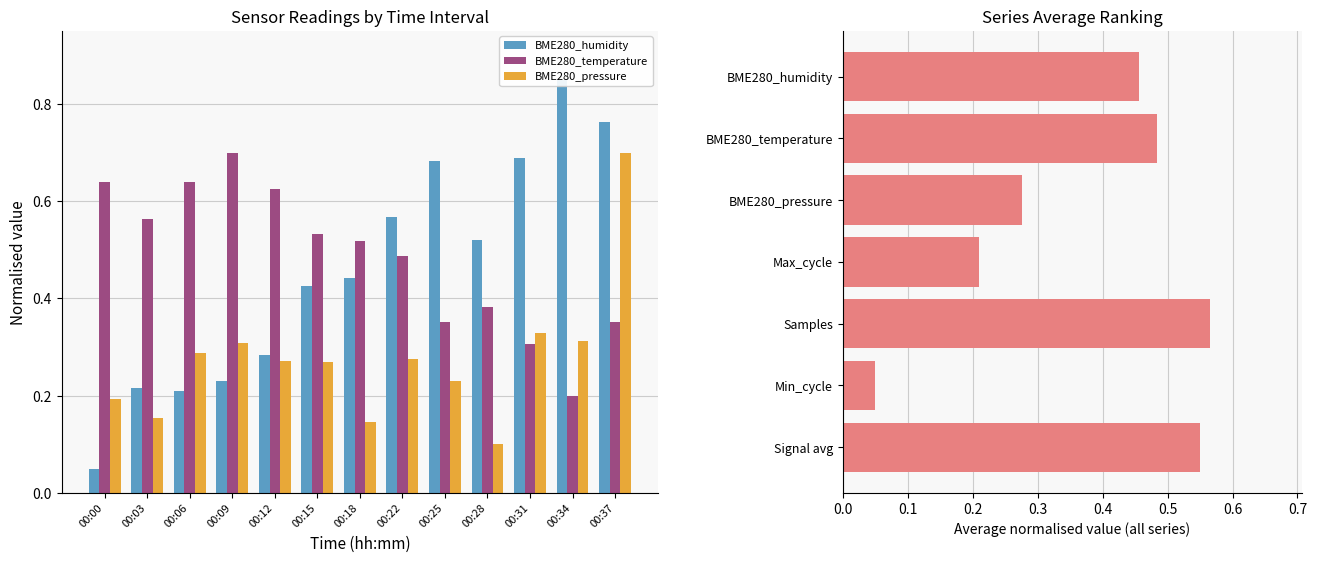

What is the value of the BME280_humidity bar at the 1st from the left?

0.1